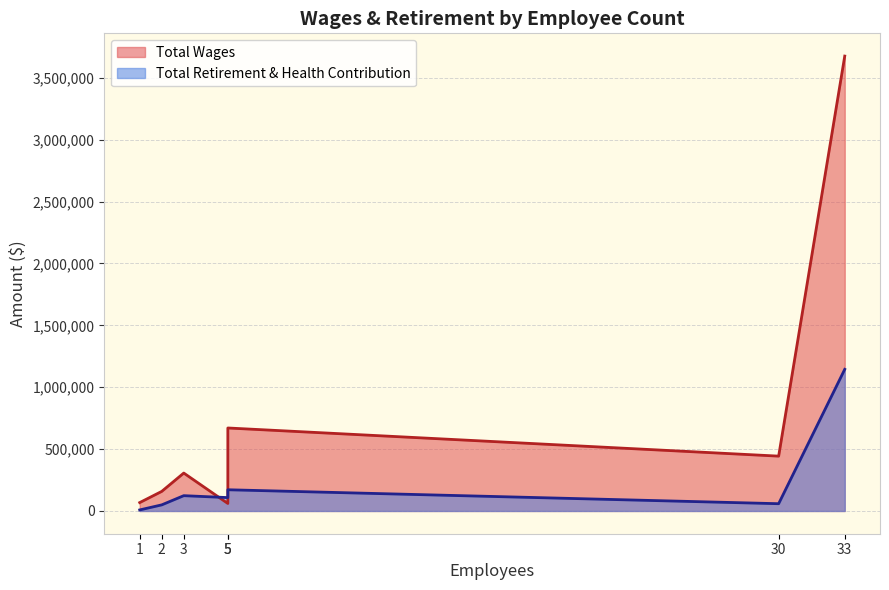

What is the difference between the maximum and second lowest values in the Total Wages series?

3608348